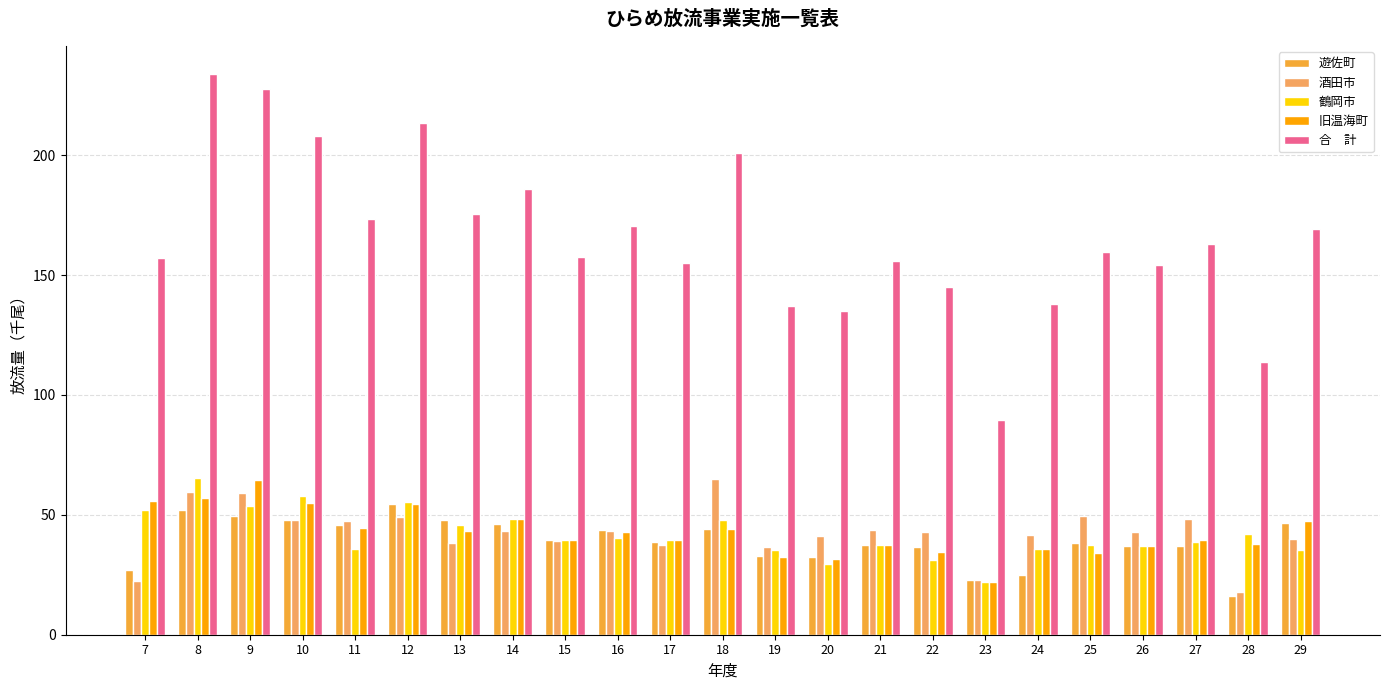

How many series are shown in this chart?

5